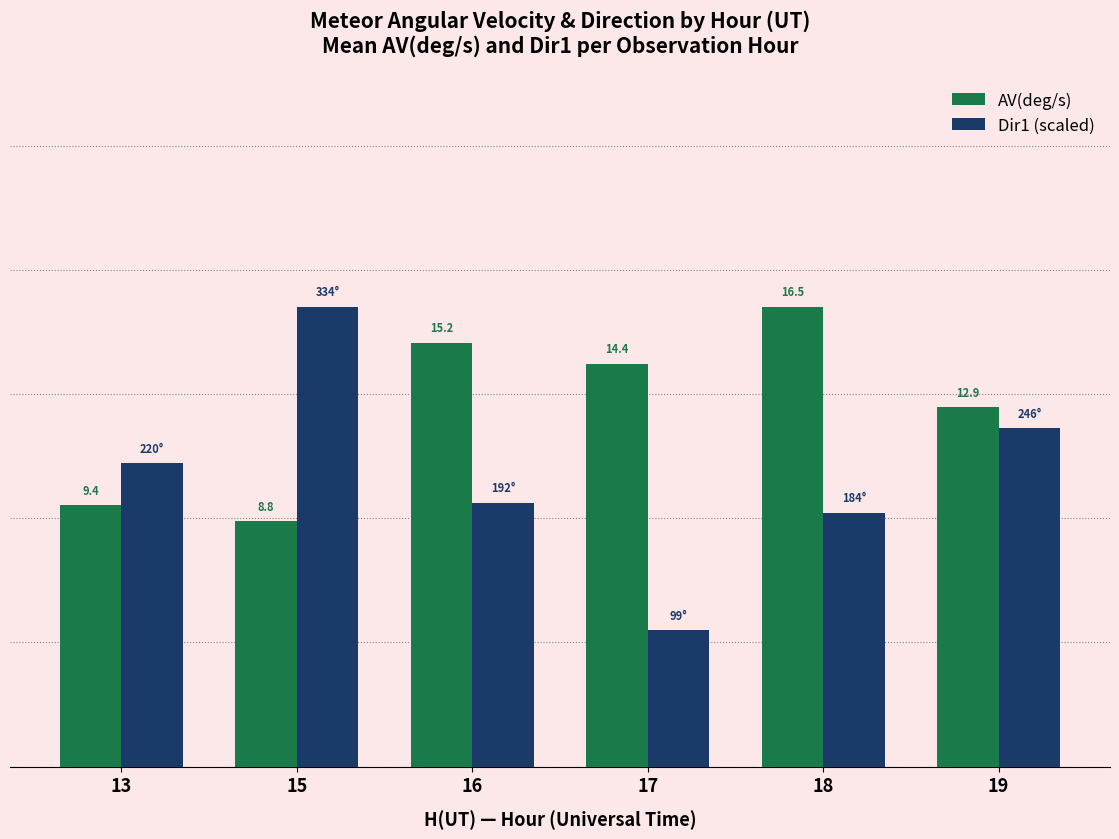

Rank the series by their average value, from lowest to highest.

Dir1 (scaled), AV(deg/s)